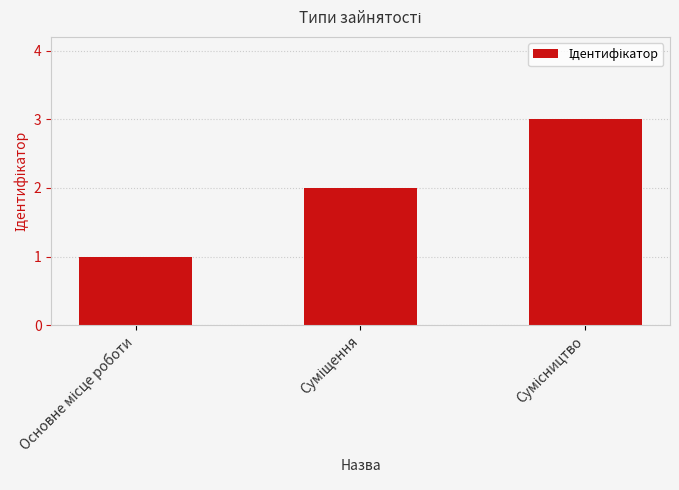

What is the maximum value shown in the chart?

3